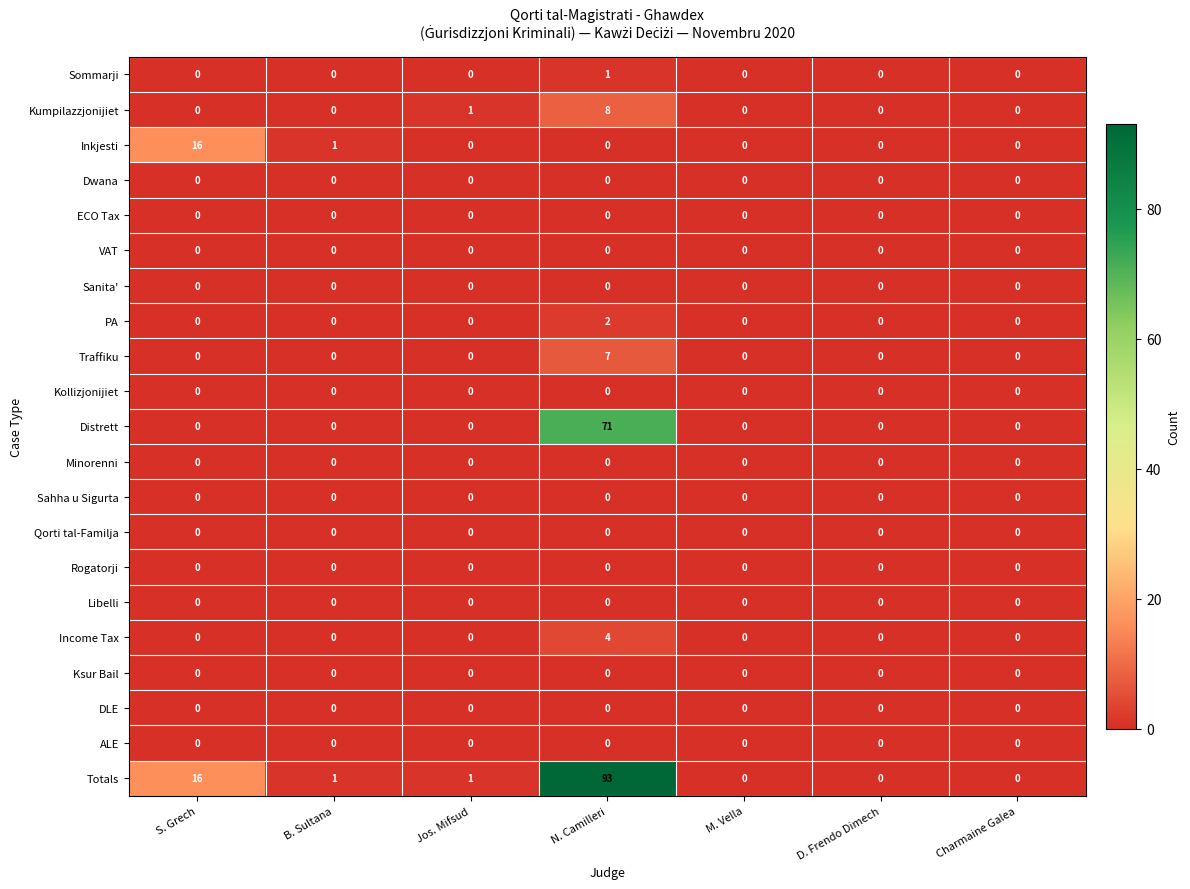

How many distinct data groups are displayed?

21